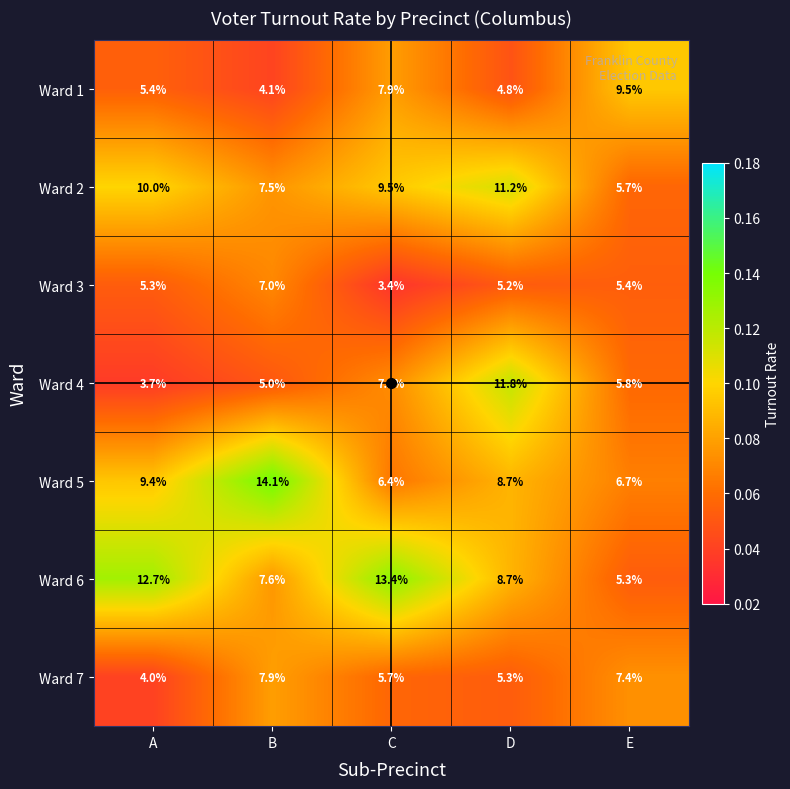

True or false: Ward 3 has a value of 5.3 at A.

True